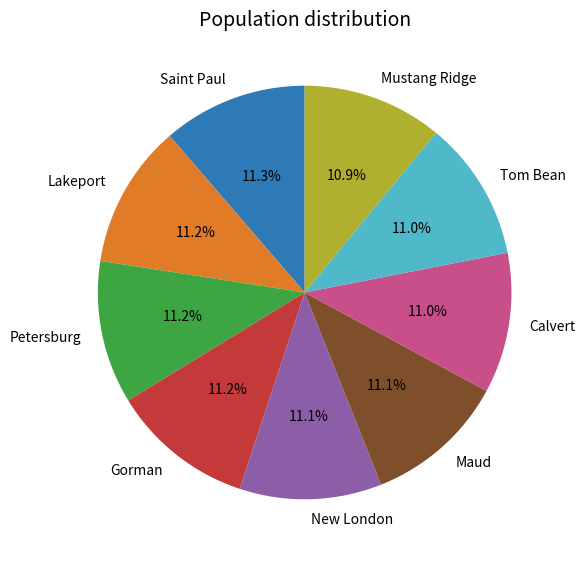

Does any single category account for the majority?

No